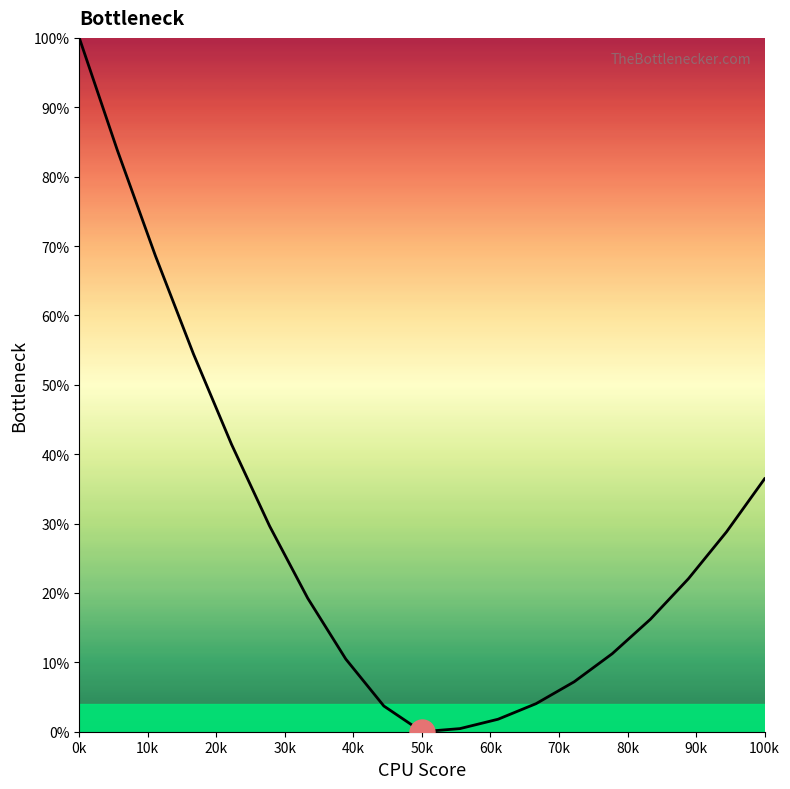

What is the maximum value shown in the chart?

100.0